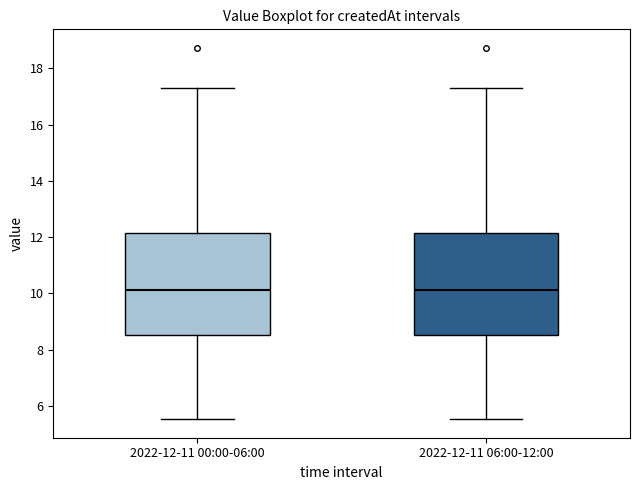

Reading left to right, transcribe this box plot: for each box, give where its median line is, the range the box spans, and where its two whiskers end, as read against the y-axis. The values are not printed on the chart, so give them approximately, as read against the axis.

2022-12-11 00:00-06:00: median 10.2, box 8.6 to 12.2, whiskers 5.6 to 17.4
2022-12-11 06:00-12:00: median 10.2, box 8.6 to 12.2, whiskers 5.6 to 17.4